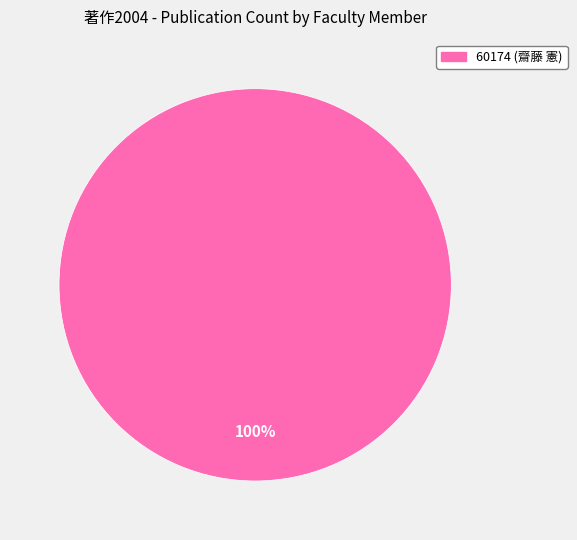

Does any single category account for the majority?

Yes